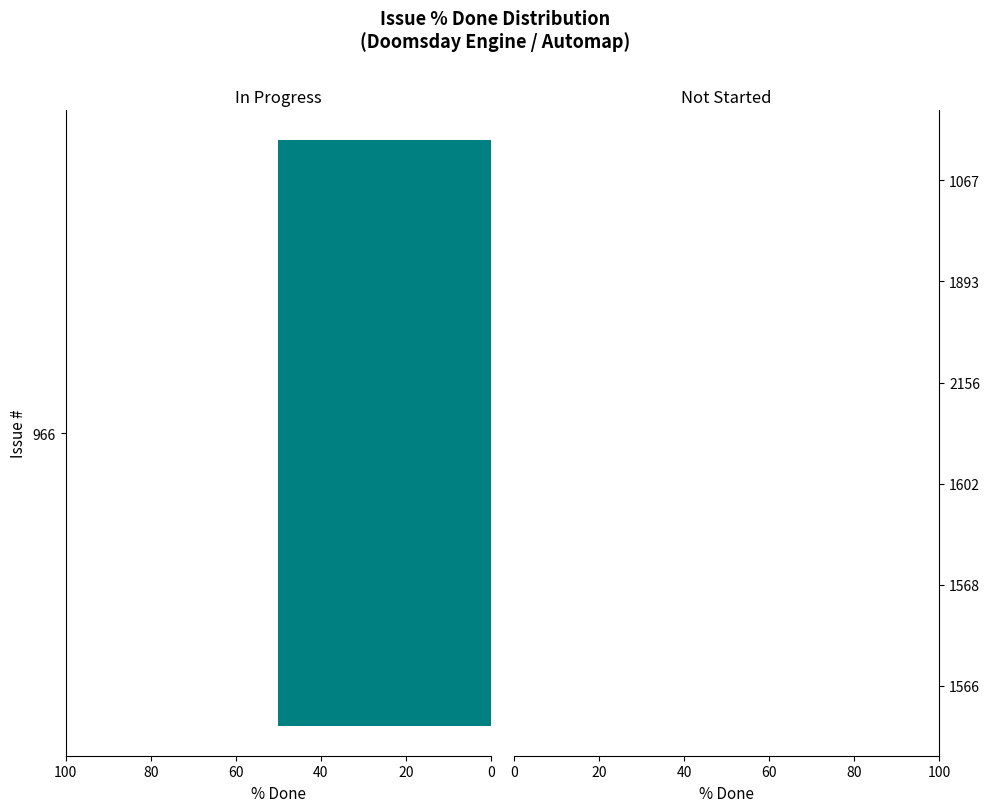

What is the average value?

7